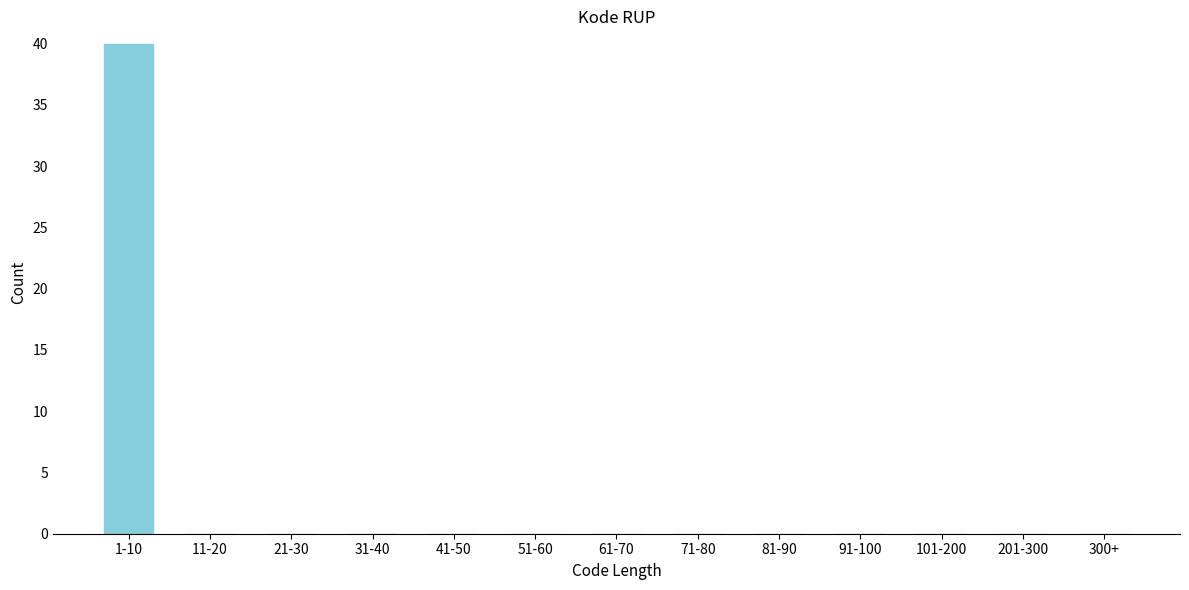

Reading right to left, list all the values displayed in this chart.

300+=0	201-300=0	101-200=0	91-100=0	81-90=0	71-80=0	61-70=0	51-60=0	41-50=0	31-40=0	21-30=0	11-20=0	1-10=40